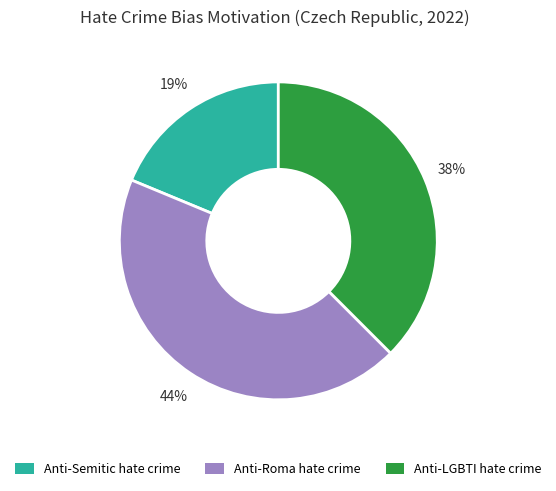

Does Anti-Semitic hate crime represent more than half of the total?

No